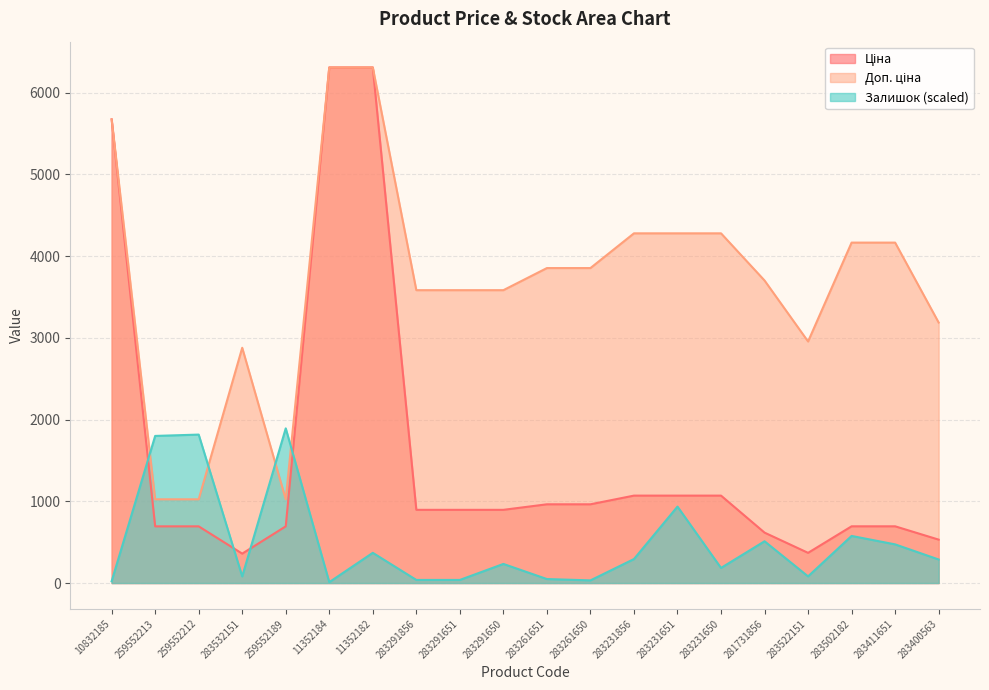

Does the chart have visible grid lines?

Yes